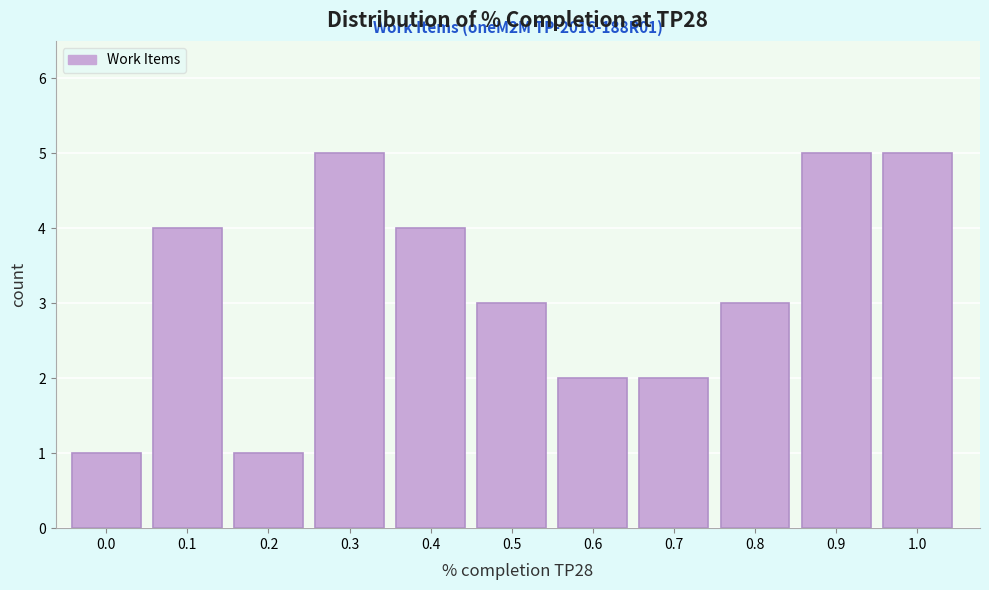

Reading right to left, extract all data points from this chart.

5	5	3	2	2	3	4	5	1	4	1